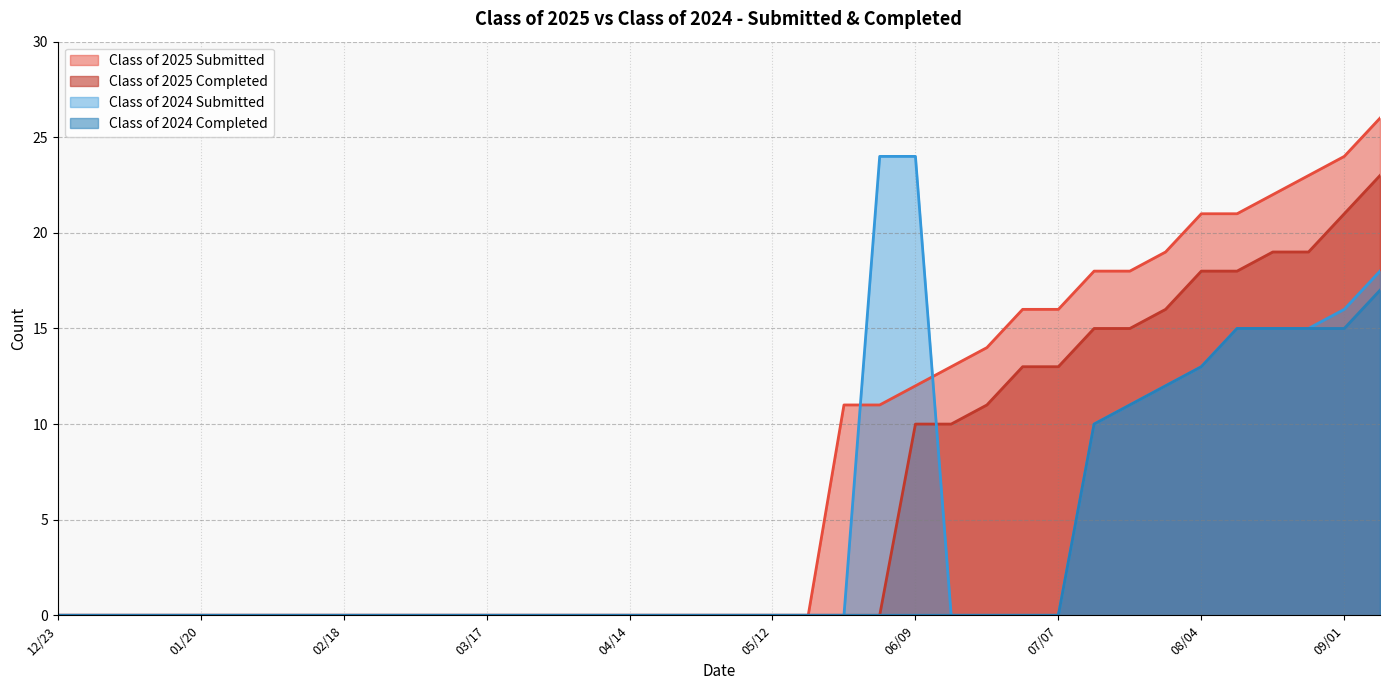

True or false: Class of 2024 Completed and Class of 2024 Submitted intersect in this chart.

False